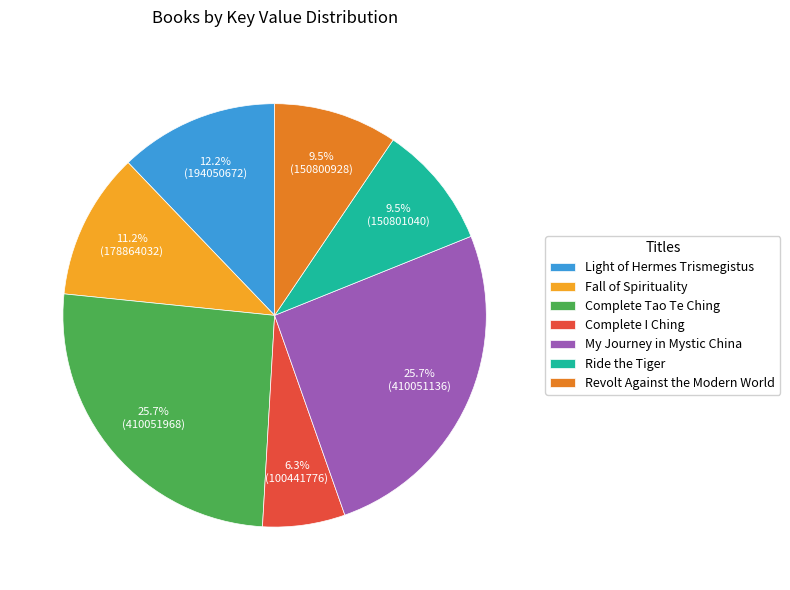

Count the number of slices in the pie.

7